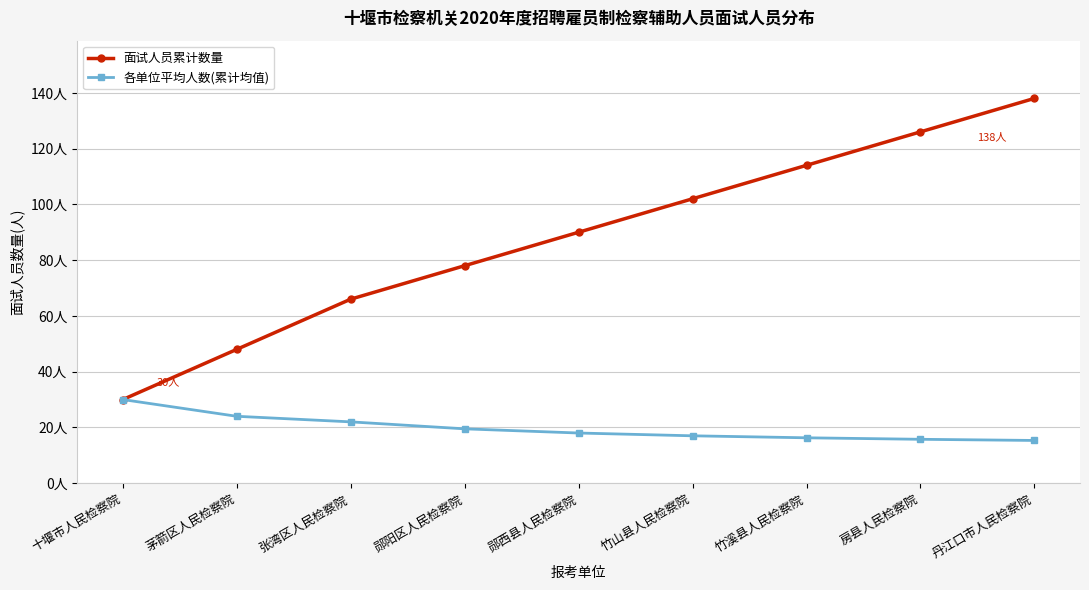

List the series in order of their overall mean, lowest first.

各单位平均人数(累计均值), 面试人员累计数量